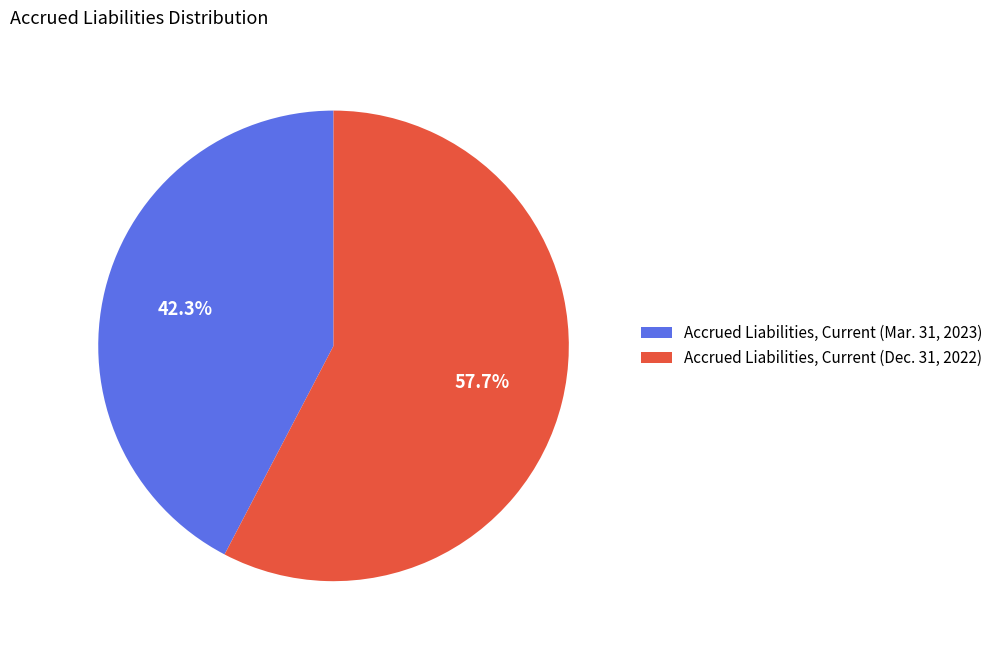

What percentage do Accrued Liabilities, Current (Dec. 31, 2022) and Accrued Liabilities, Current (Mar. 31, 2023) together represent?

100.0%